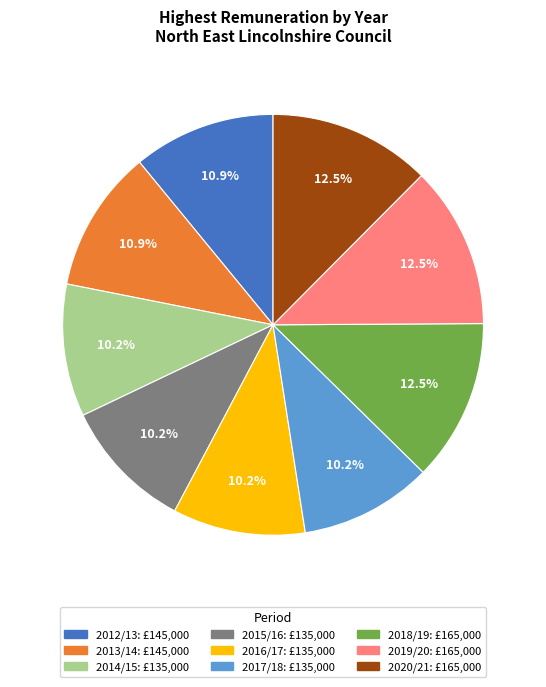

Is there any slice that represents more than half of the pie?

No